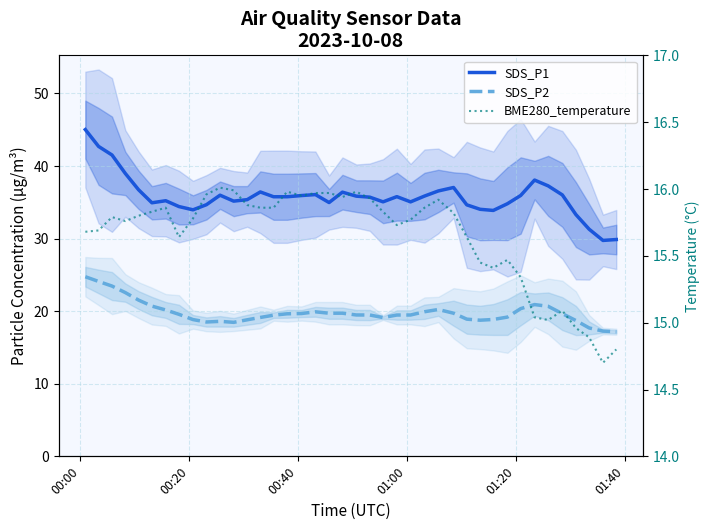

How many data points in SDS_P2 are above 19?

28